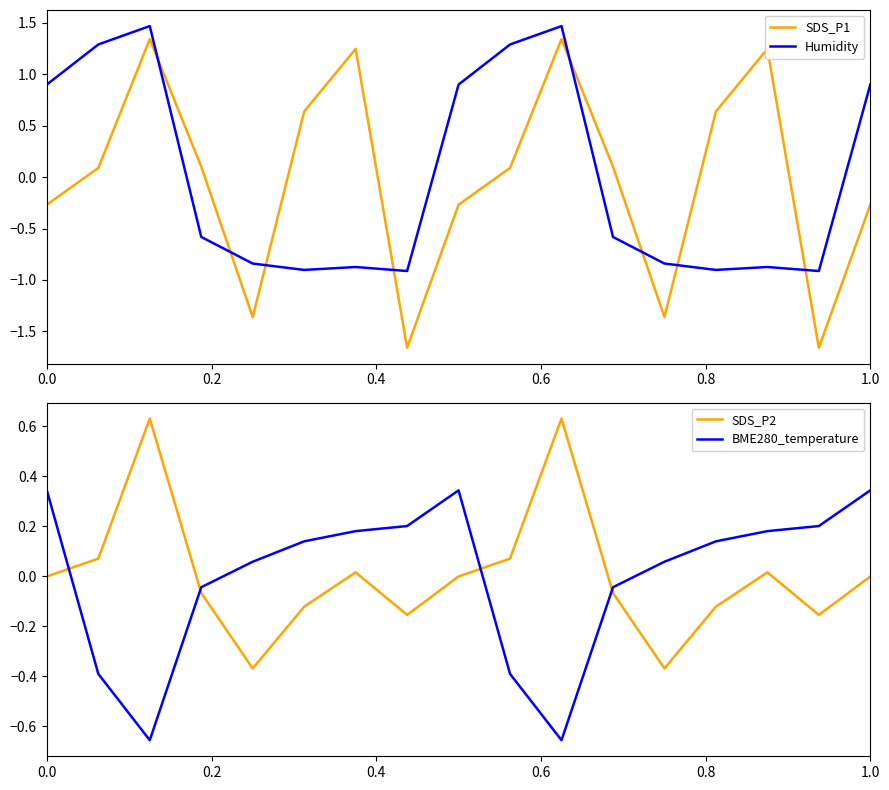

What are all the series names shown in the legend?

SDS_P1, Humidity, SDS_P2, BME280_temperature